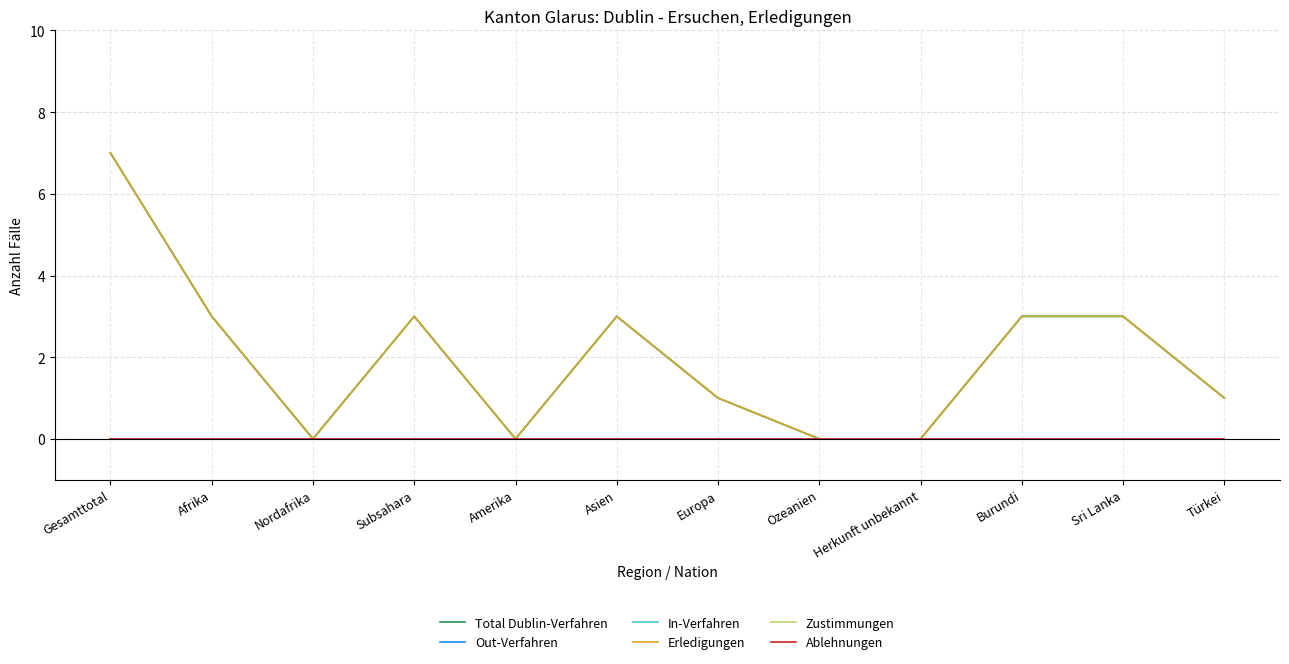

What are all the series names shown in the legend?

Total Dublin-Verfahren, Out-Verfahren, In-Verfahren, Erledigungen, Zustimmungen, Ablehnungen